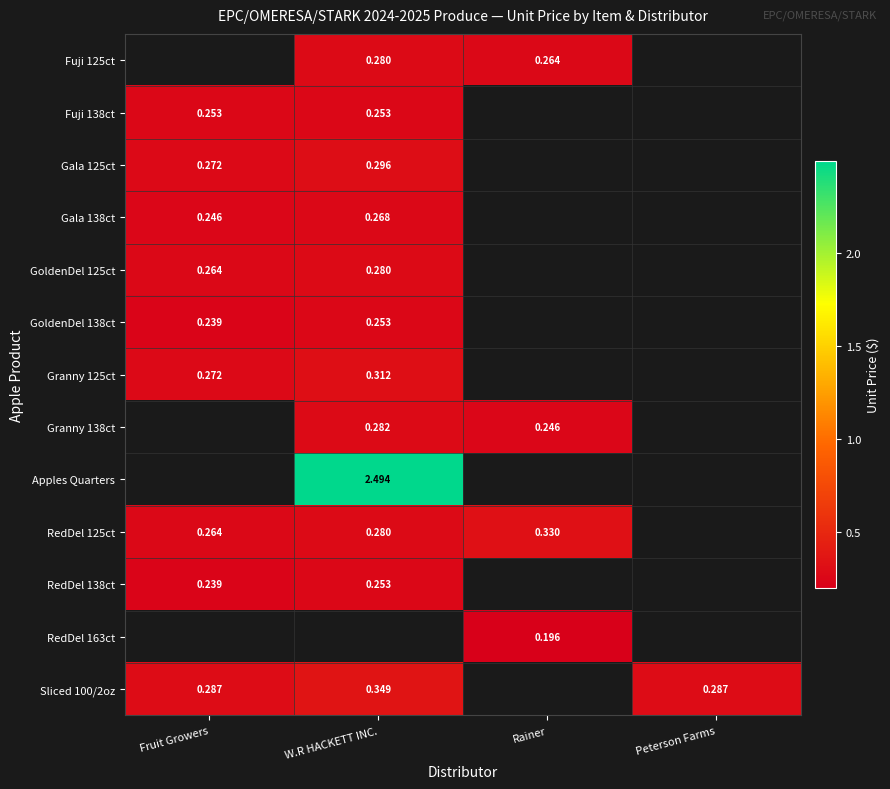

What is the smallest value displayed?

0.2